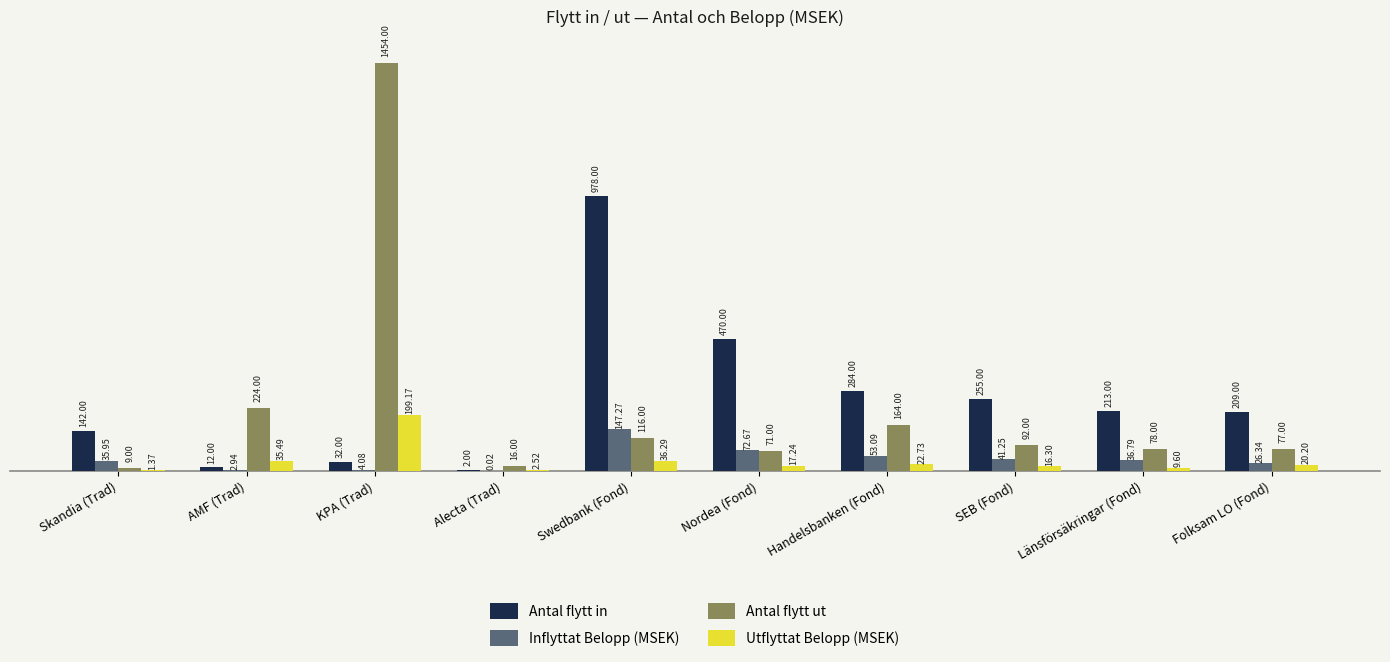

At which category does the chart reach its peak across all series?

KPA (Trad)